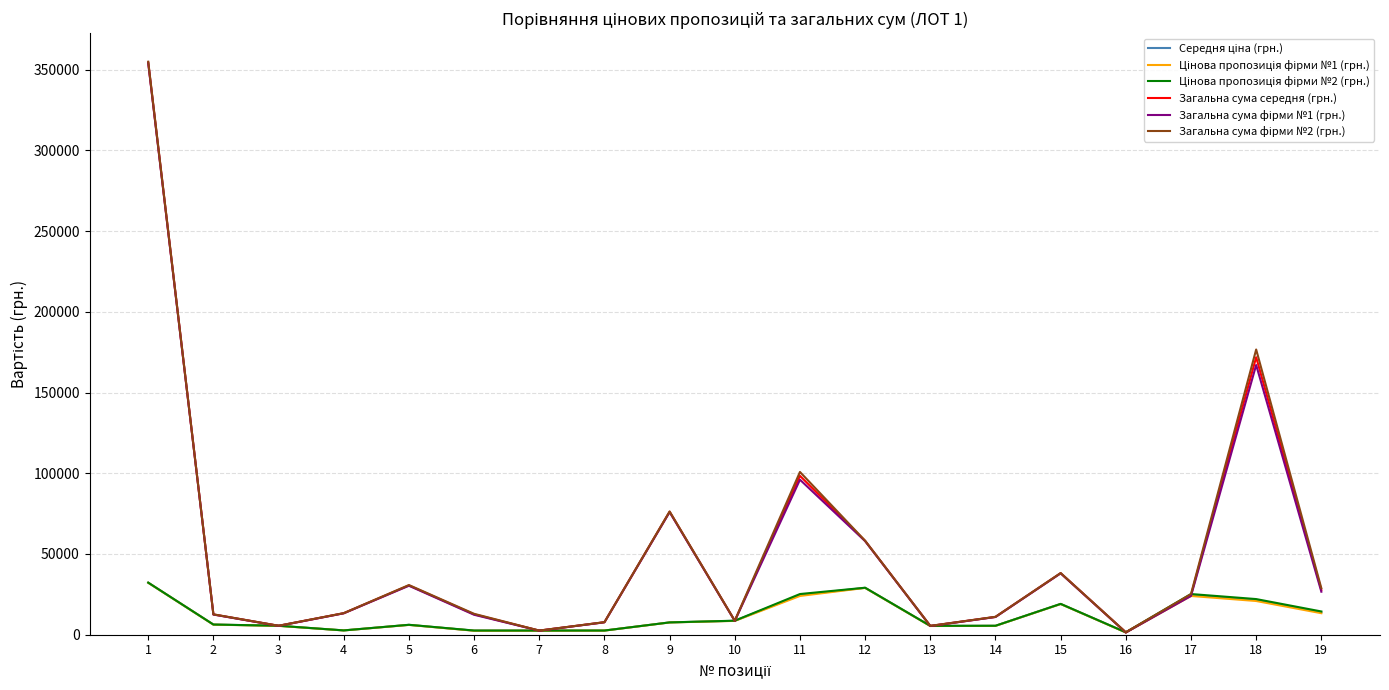

The value of Загальна сума середня (грн.) at 15 is 38114.5. True or false?

True